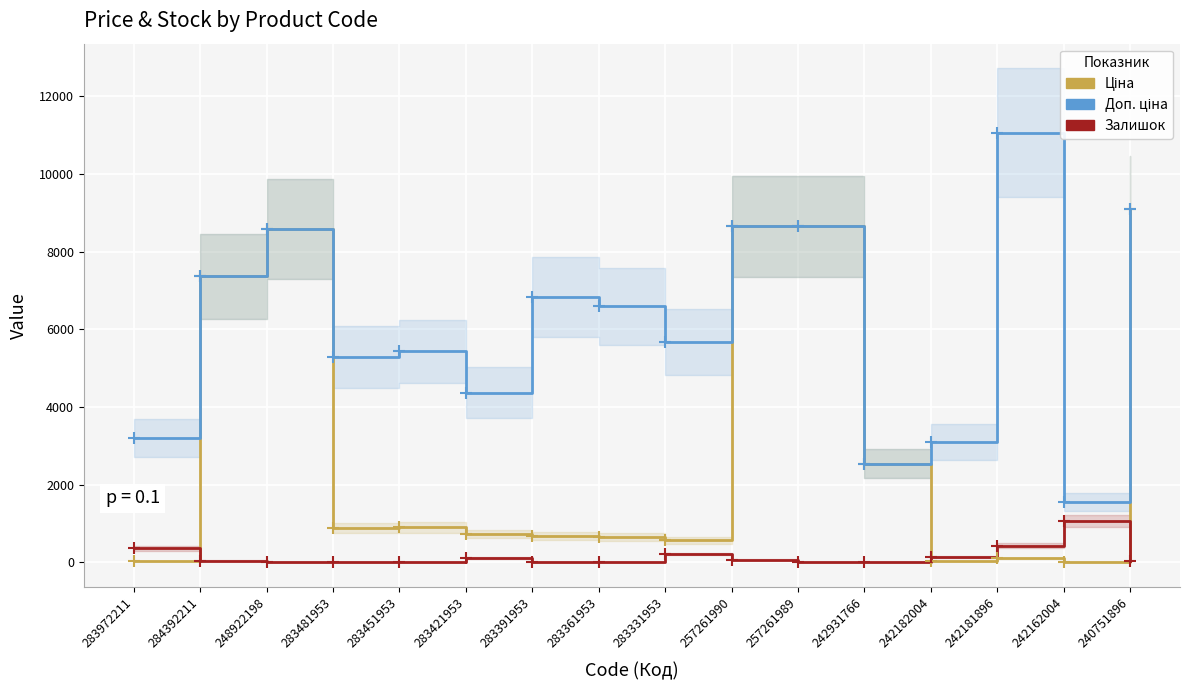

What is the label of the 8th point from the left?

283361953